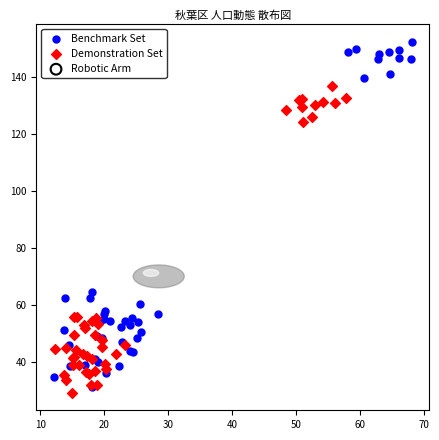

Which series reaches the maximum Y coordinate?

Benchmark Set